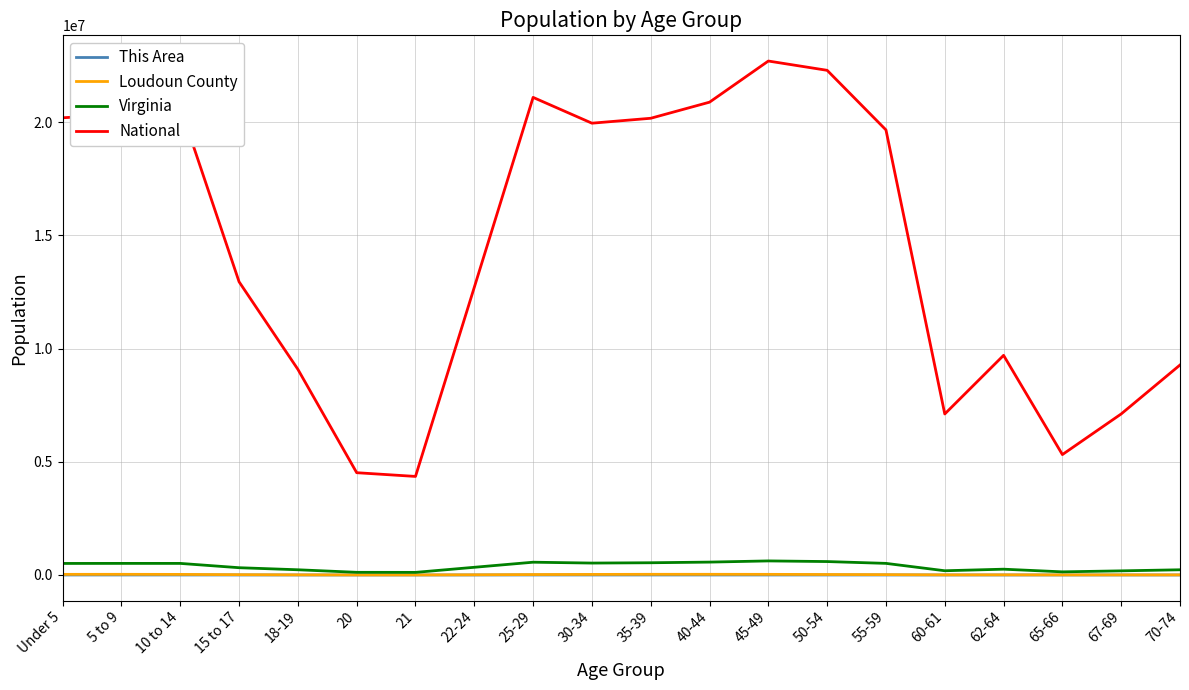

What is the difference between the Virginia values at 55-59 and 21?

397677